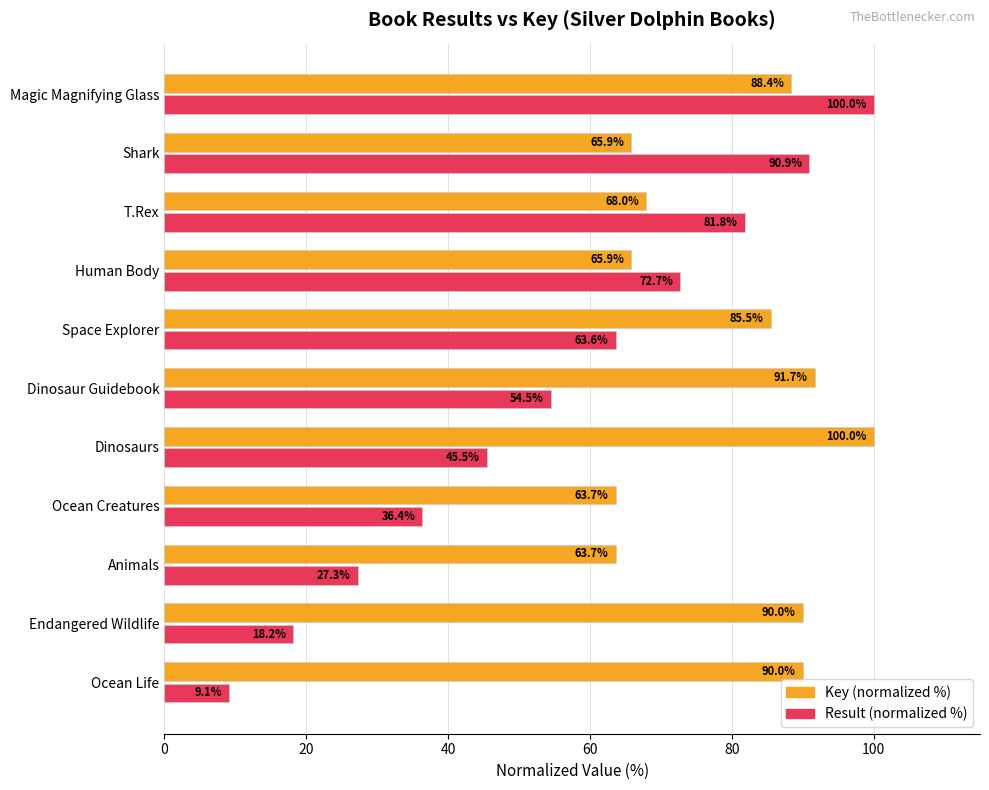

At how many categories does at least one series exceed 43?

11